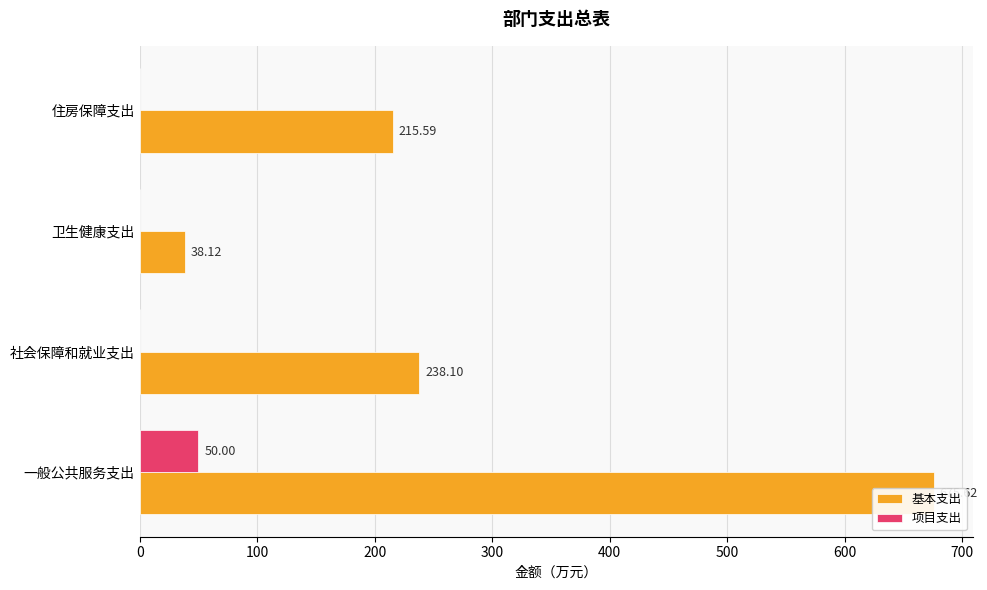

How many groups of bars are there?

4